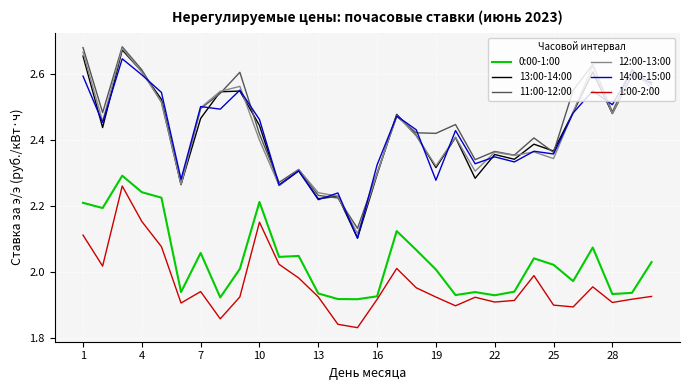

True or false: 0:00-1:00 and 14:00-15:00 intersect in this chart.

False